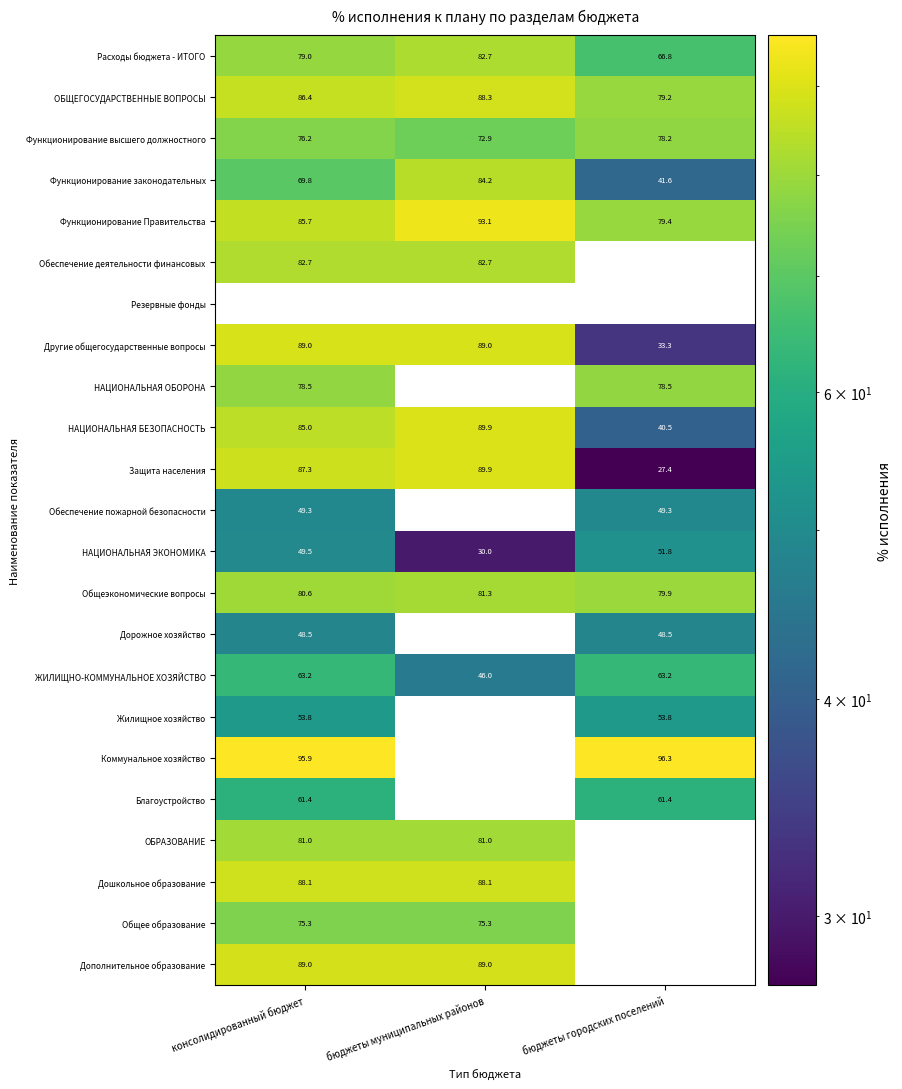

Read the Общеэкономические вопросы value at консолидированный бюджет.

80.6